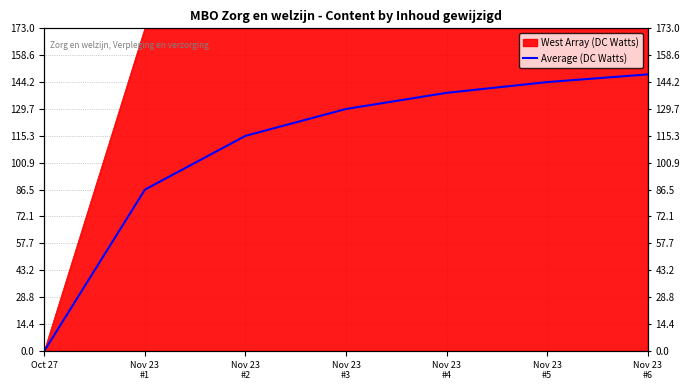

Approximately how many times larger is the value at Nov 23
#2 compared to Nov 23
#4?

0.8